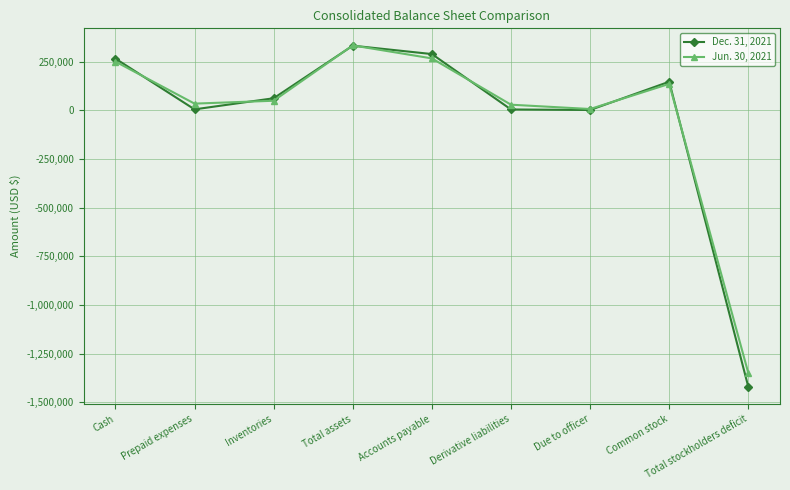

What is the label of the 6th point from the left?

Derivative liabilities